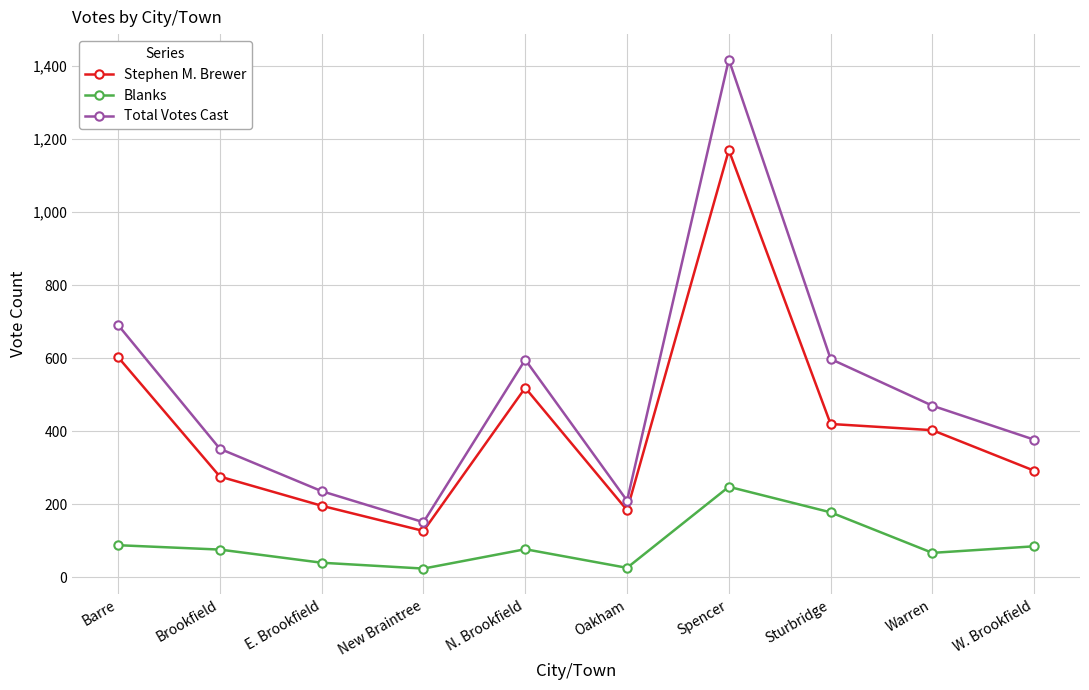

True or false: Blanks and Total Votes Cast cross at least once.

False